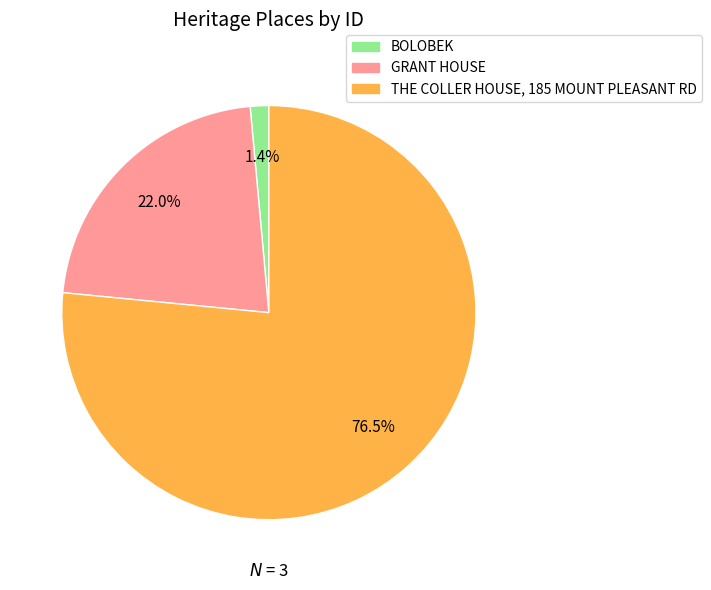

Which category has the biggest portion of the pie?

THE COLLER HOUSE, 185 MOUNT PLEASANT RD